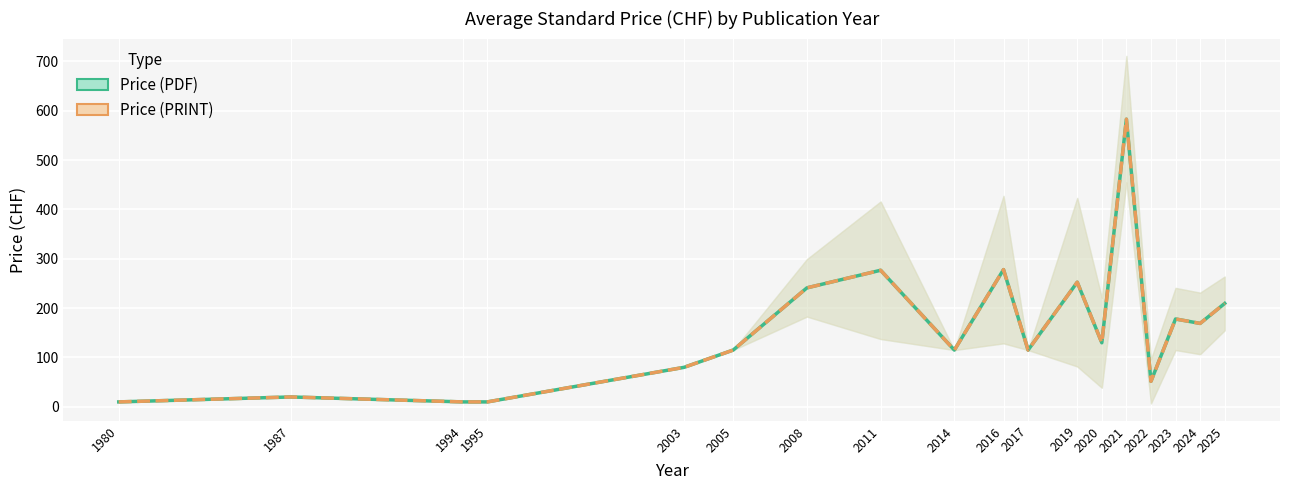

Which series has the largest total across all categories?

Price (PDF) — Avg